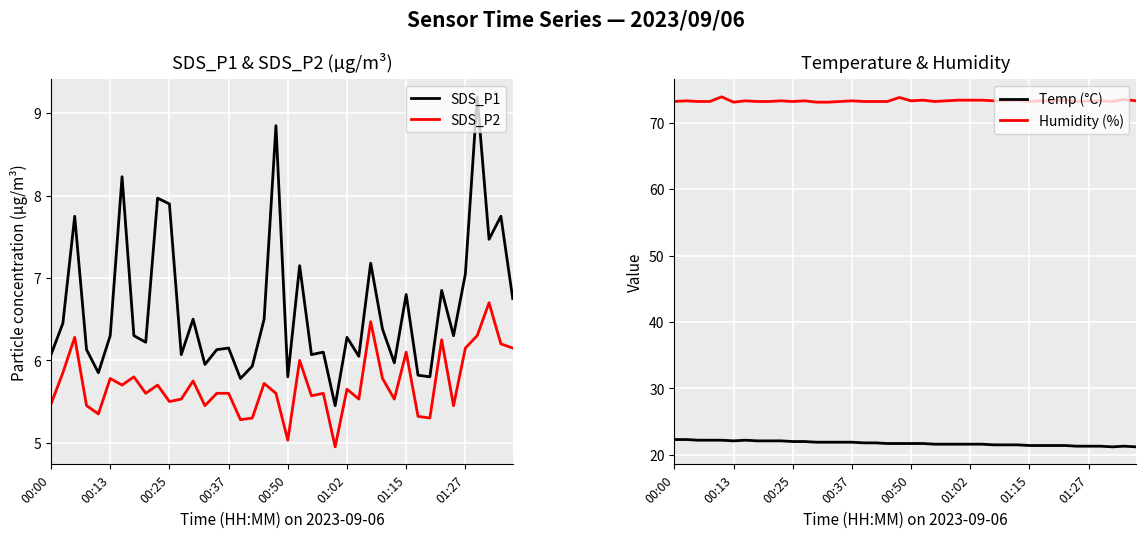

The SDS_P2 series shows 5.8 at 00:13. True or false?

True